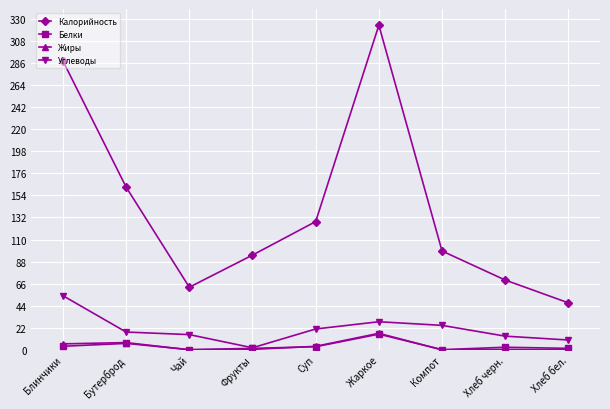

At how many categories does at least one series exceed 122?

4